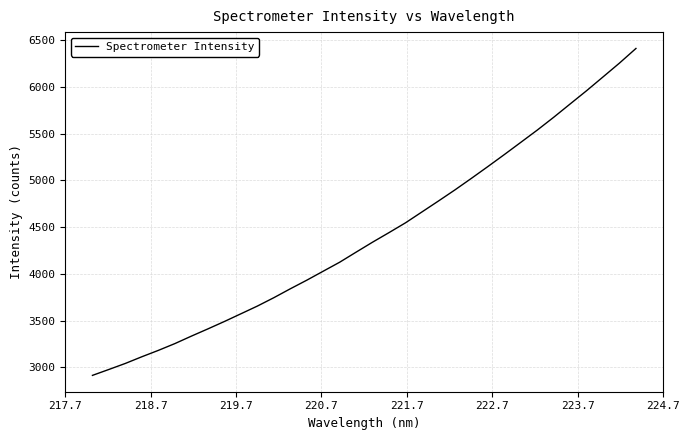

How many lines are shown in the chart?

1